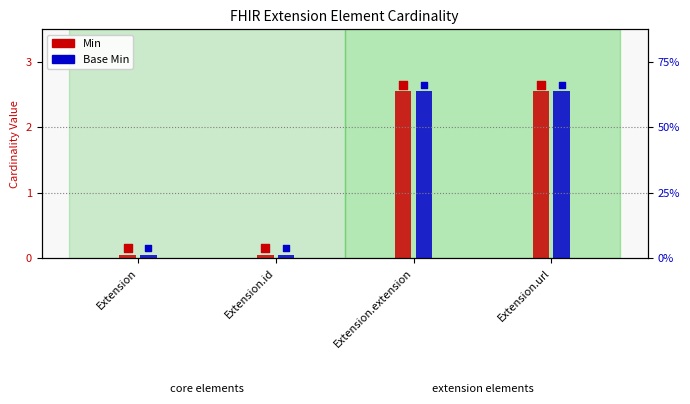

Which series has the largest Y range (max minus min)?

Min